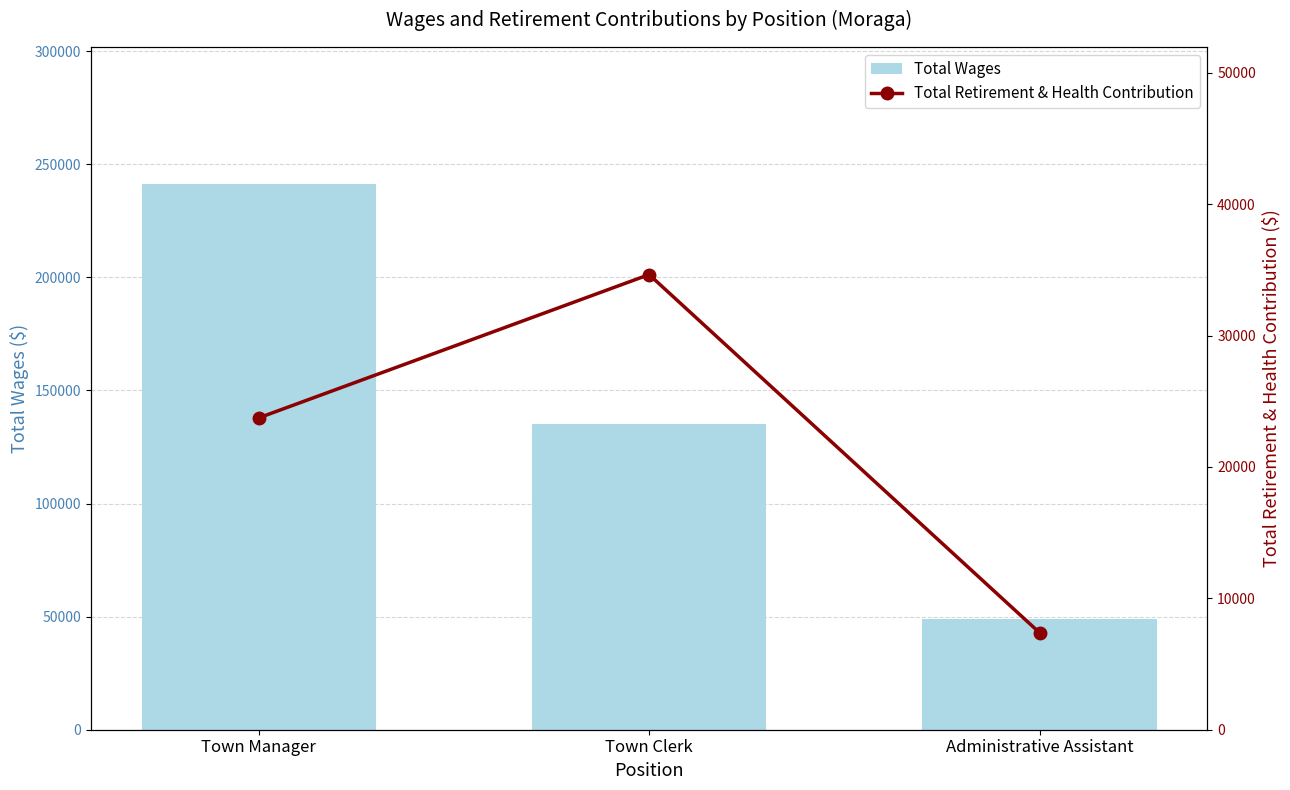

Are the bars grouped side by side (vs. stacked)?

Yes